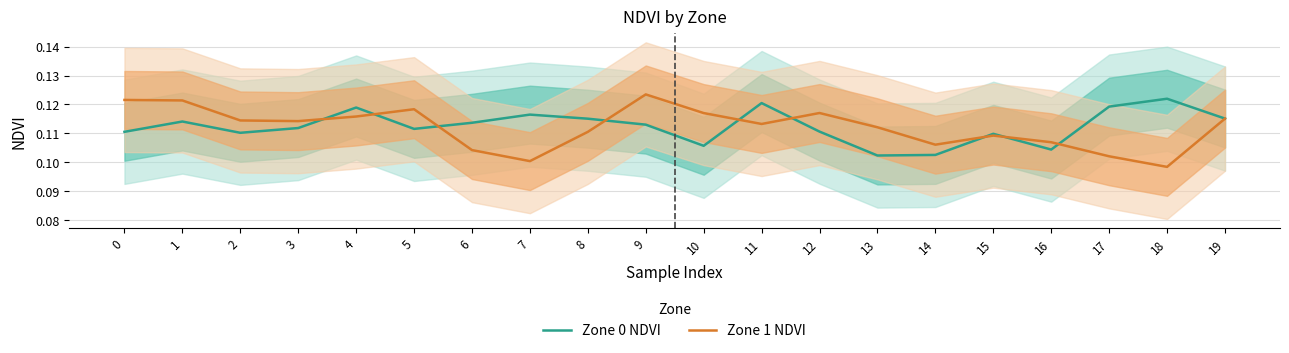

Which series has the largest total across all categories?

Zone 0 NDVI